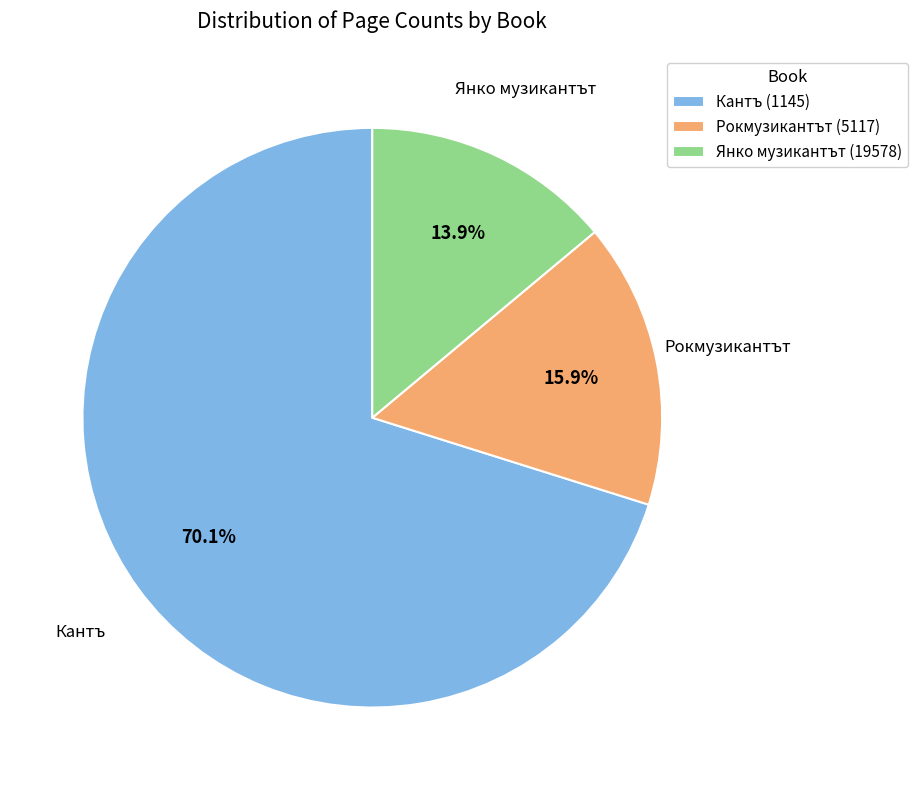

Is it true that Кантъ (1145) is 70% of the pie?

True